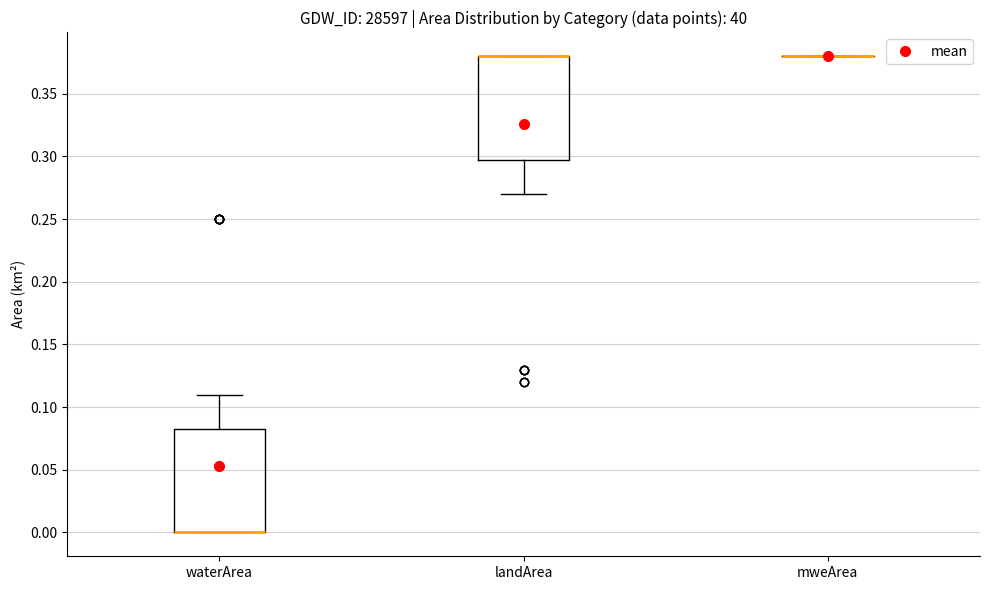

Reading left to right, read every box against the y-axis: the position of its median line, the range the box covers, and the ends of its whiskers. The values are not printed on the chart, so give them approximately, as read against the axis.

waterArea: median 0.000 (drawn on the box's lower edge), box 0.000 to 0.085, whiskers 0.000 to 0.110
landArea: median 0.380 (drawn on the box's upper edge), box 0.300 to 0.380, whiskers 0.270 to 0.380
mweArea: box collapsed to a line at 0.380, whiskers 0.380 to 0.380